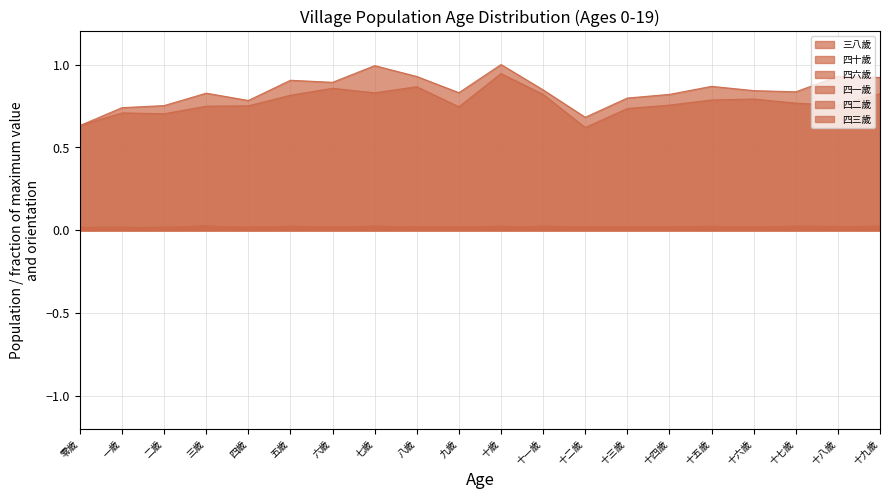

The 四二歲 series shows 0.0 at 十四歲. True or false?

False